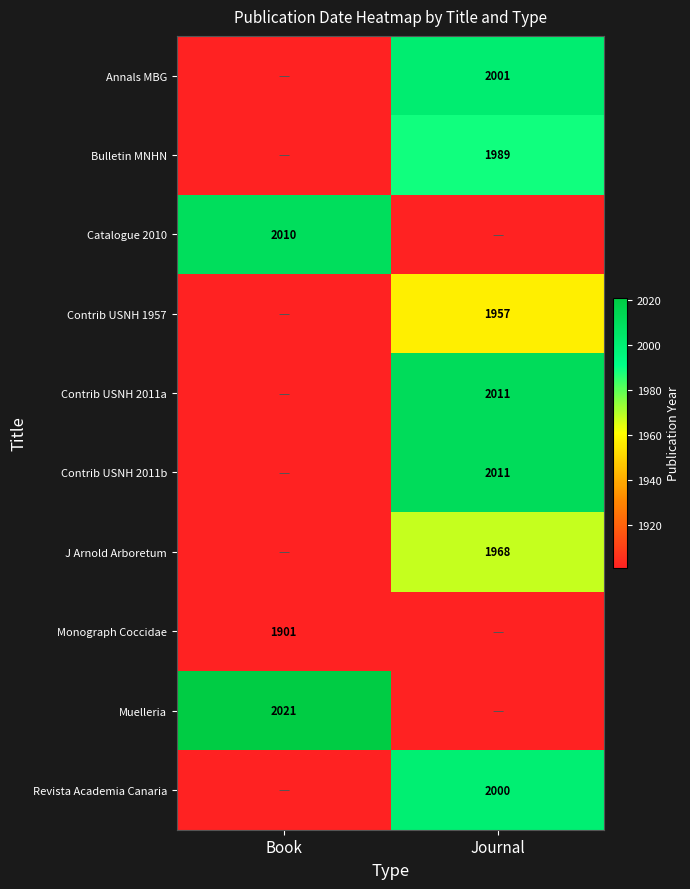

The value of Catalogue 2010 at Book is 887. True or false?

False